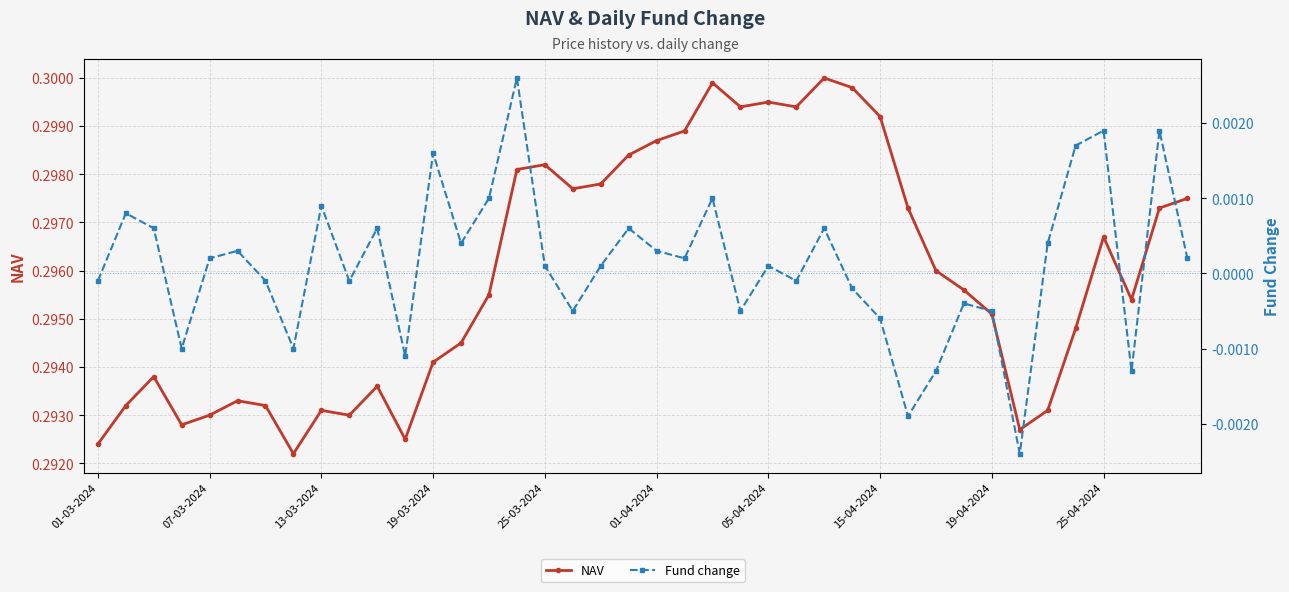

What is the value of the NAV point at the 33rd from the left?

0.3